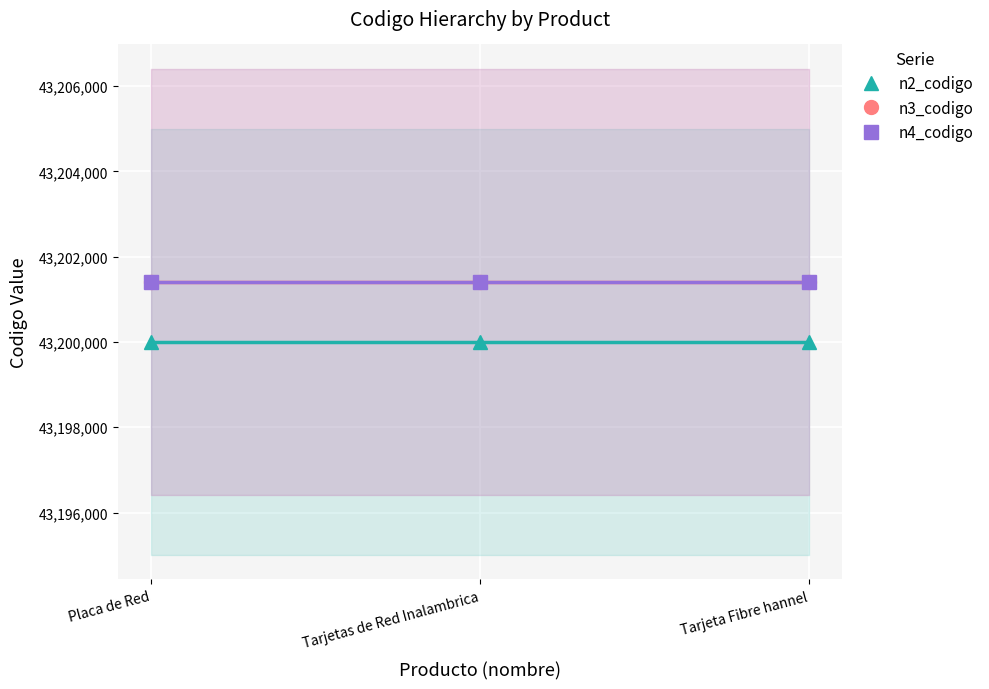

At which label does n3_codigo reach its minimum?

Placa de Red